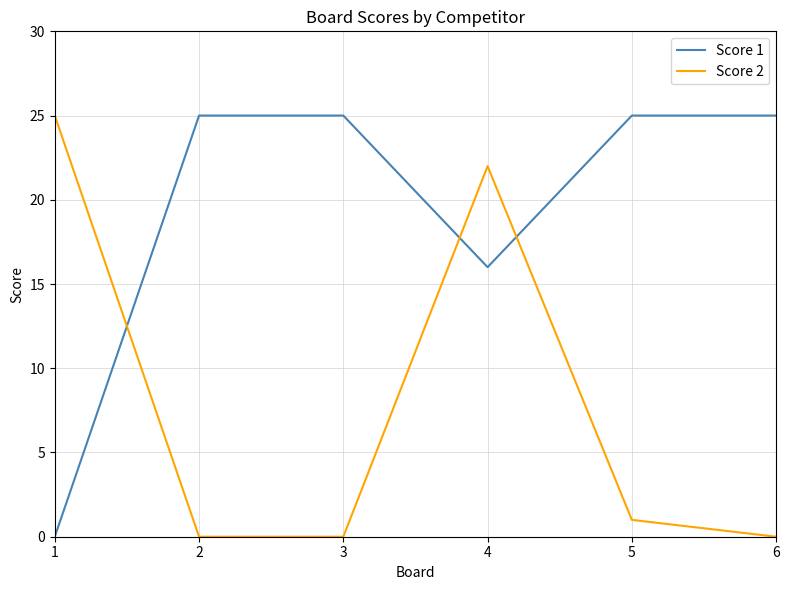

What is the difference between the second highest and second lowest values in the Score 2 series?

22